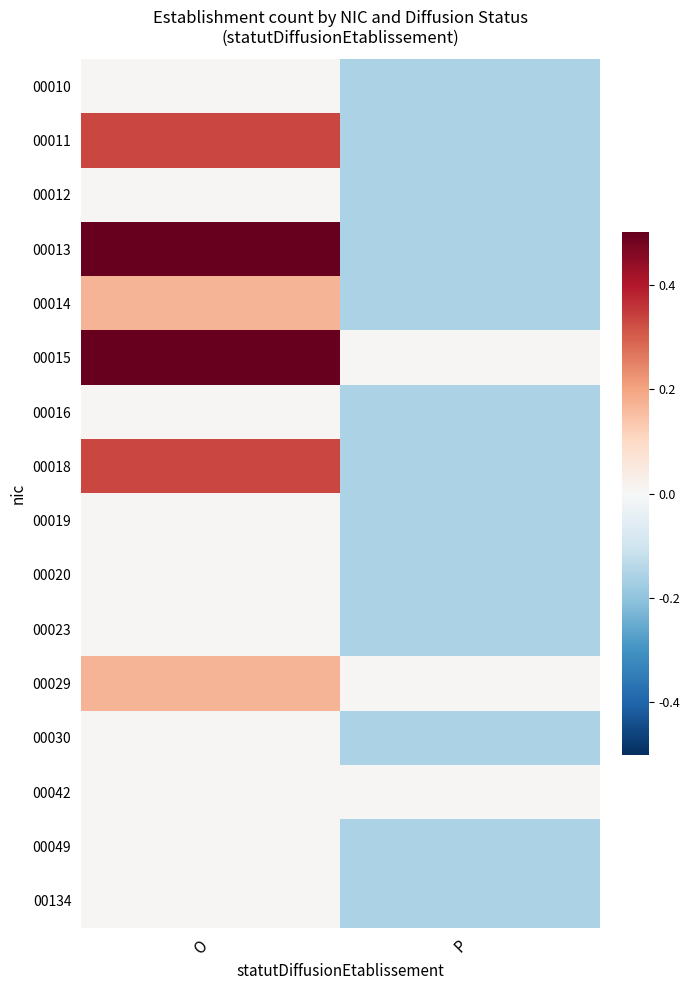

Reading left to right, extract all data points from this chart.

00010: O=0.0	P=-0.2
00011: O=0.3	P=-0.2
00012: O=0.0	P=-0.2
00013: O=0.5	P=-0.2
00014: O=0.2	P=-0.2
00015: O=0.5	P=0.0
00016: O=0.0	P=-0.2
00018: O=0.3	P=-0.2
00019: O=0.0	P=-0.2
00020: O=0.0	P=-0.2
00023: O=0.0	P=-0.2
00029: O=0.2	P=0.0
00030: O=0.0	P=-0.2
00042: O=0.0	P=0.0
00049: O=0.0	P=-0.2
00134: O=0.0	P=-0.2